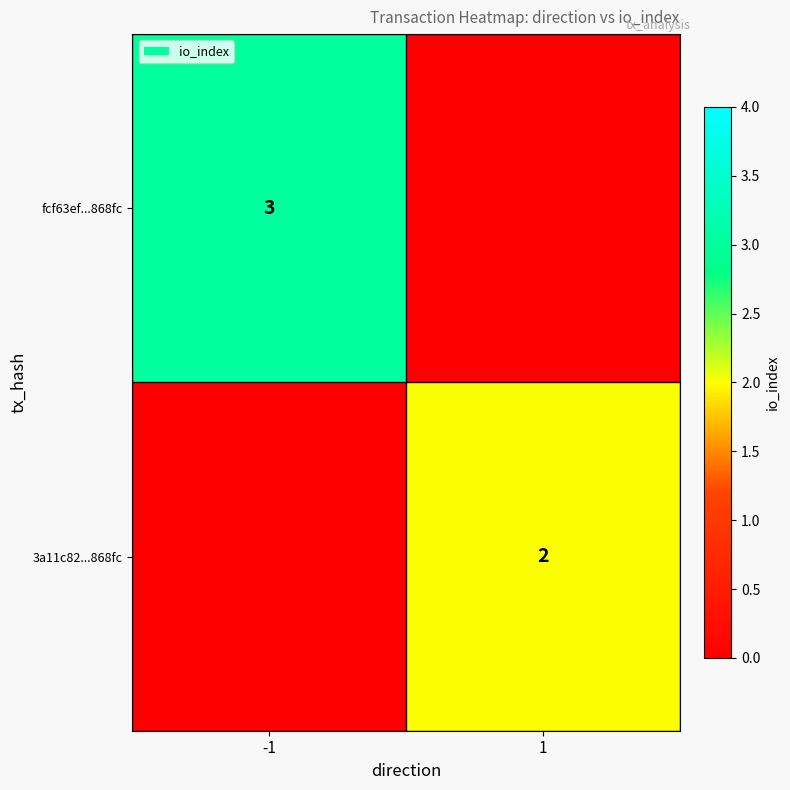

The value of fcf63ef...868fc at -1 is 5. True or false?

False